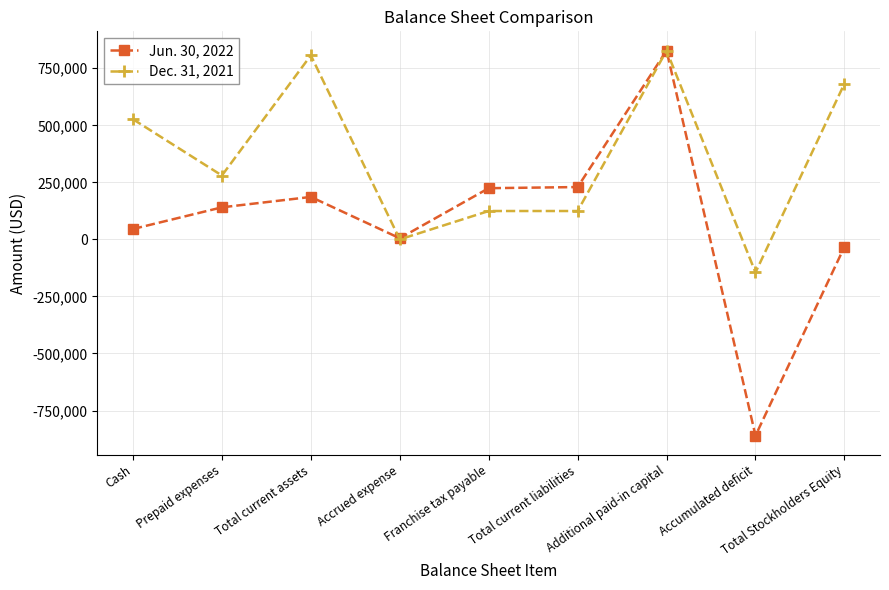

How many data points in Dec. 31, 2021 are less than 280057?

4